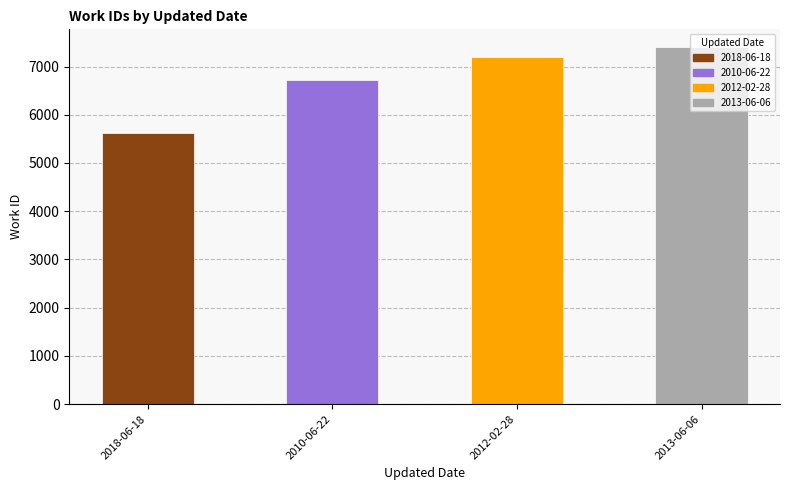

Approximately how many times larger is the value at 2013-06-06 compared to 2018-06-18?

1.3